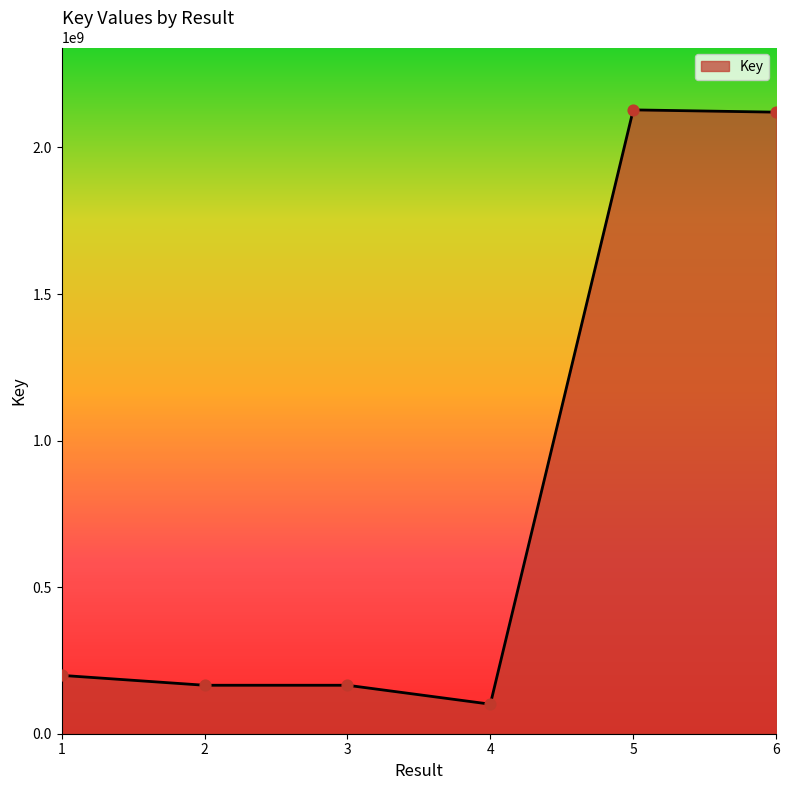

What is the change in value from 3 to 4?

-64575232